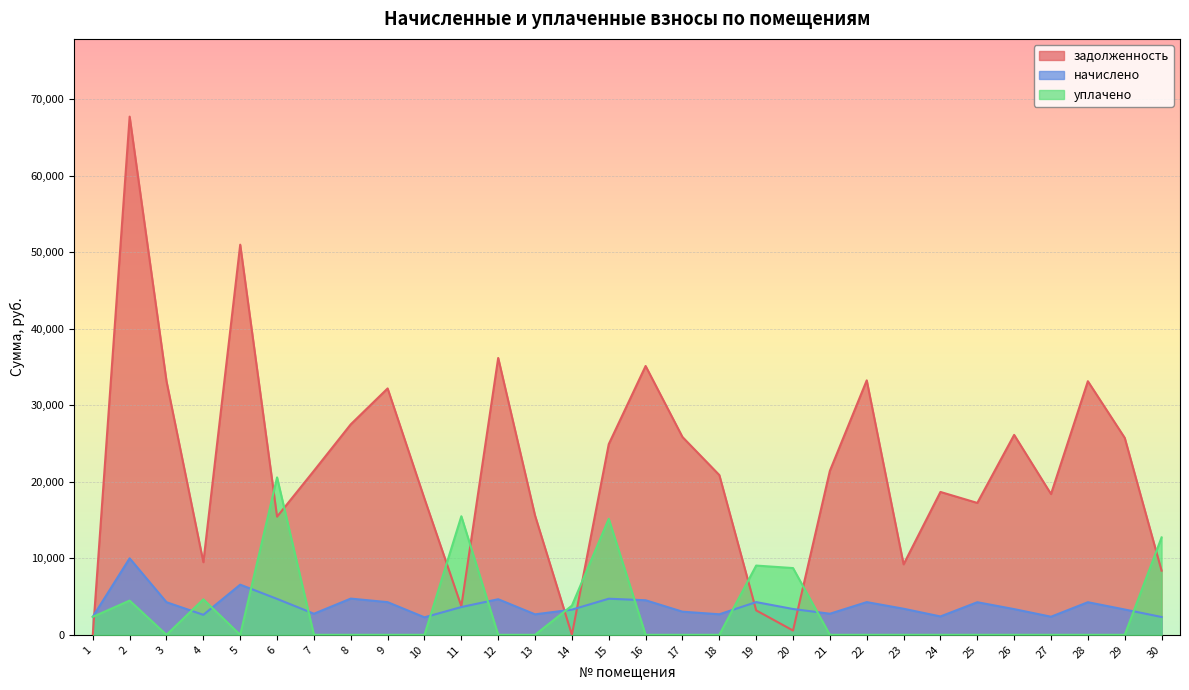

What are all the series names shown in the legend?

задолженность, начислено, уплачено